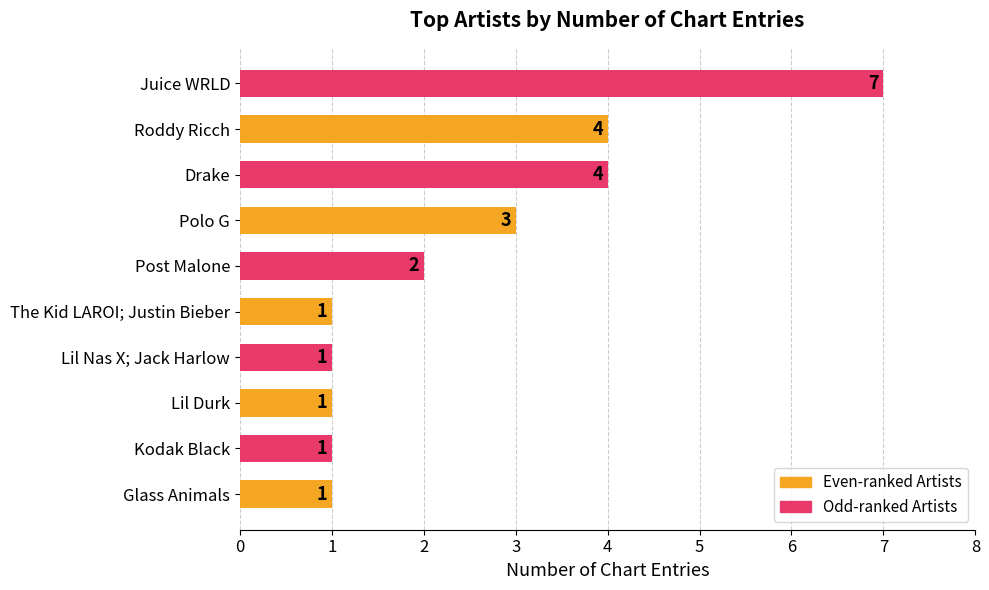

What is the sum of all values?

25